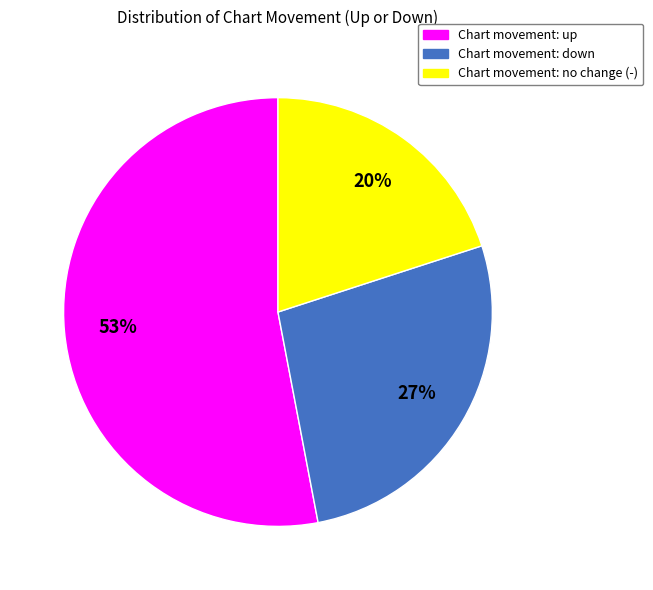

Count the number of slices in the pie.

3